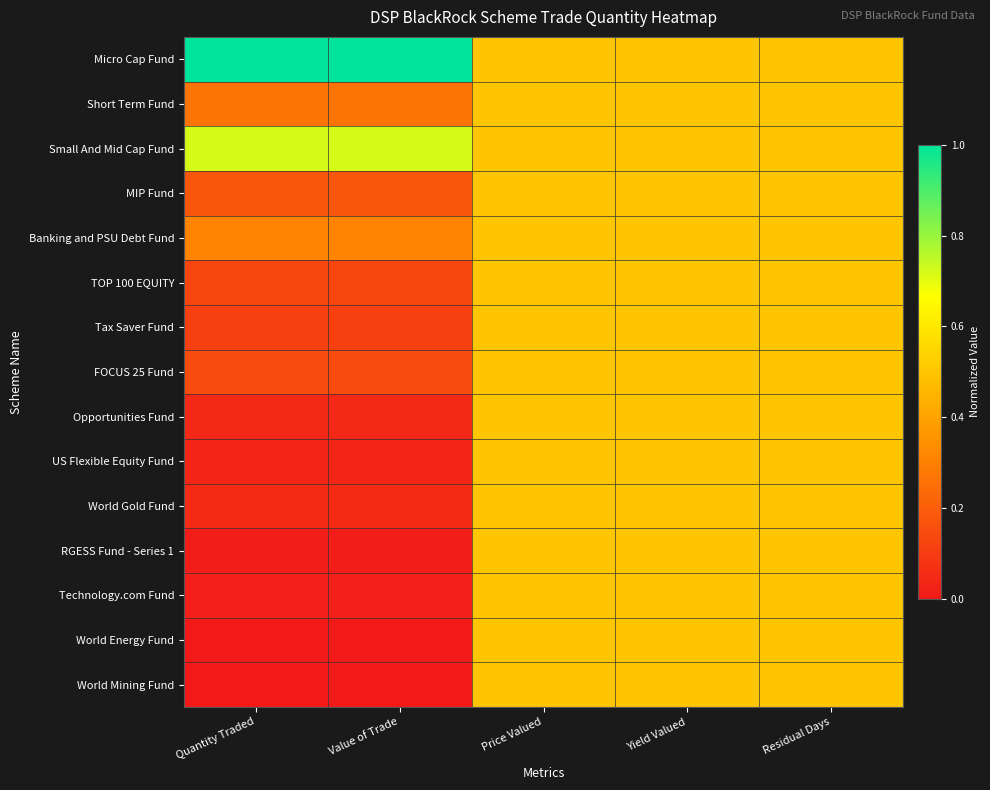

How many data points does each series have?

5